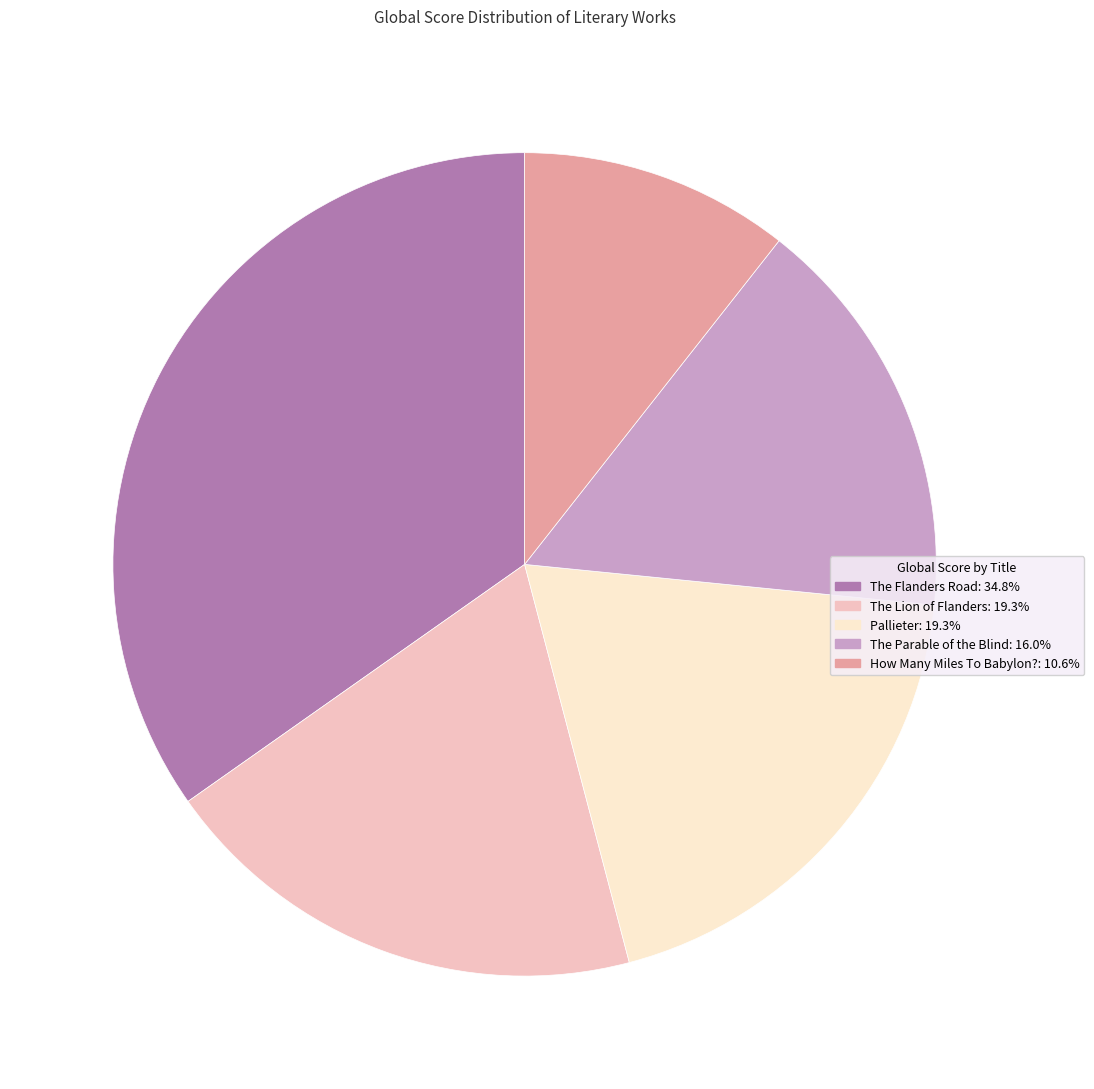

Does any single category account for the majority?

No